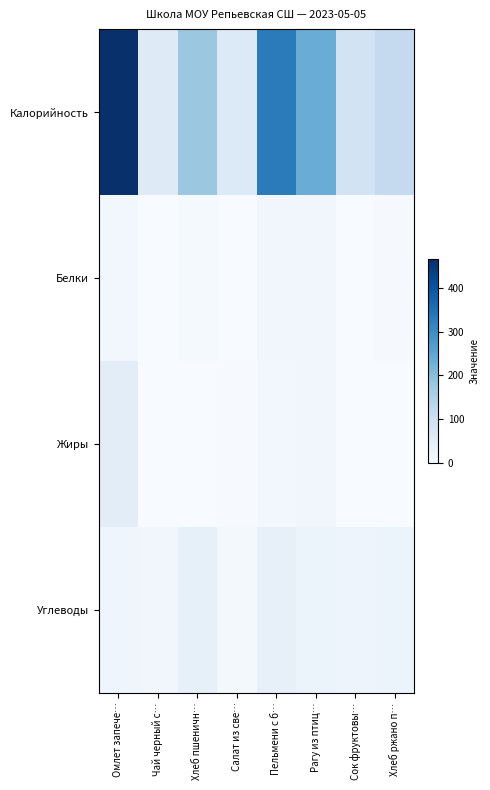

Reading right to left, list all the values displayed in this chart.

Калорийность: Хлеб ржано п…=117.5	Сок фруктовы…=86.0	Рагу из птиц…=236.0	Пельмени с б…=330.0	Салат из све…=62.0	Хлеб пшеничн…=177.6	Чай черный с…=58.0	Омлет запече…=466.0
Белки: Хлеб ржано п…=4.0	Сок фруктовы…=0.0	Рагу из птиц…=16.0	Пельмени с б…=16.0	Салат из све…=1.0	Хлеб пшеничн…=6.0	Чай черный с…=0.0	Омлет запече…=14.0
Жиры: Хлеб ржано п…=0.4	Сок фруктовы…=0.0	Рагу из птиц…=15.0	Пельмени с б…=14.0	Салат из све…=3.0	Хлеб пшеничн…=0.6	Чай черный с…=0.0	Омлет запече…=48.0
Углеводы: Хлеб ржано п…=24.0	Сок фруктовы…=22.0	Рагу из птиц…=29.0	Пельмени с б…=37.0	Салат из све…=9.0	Хлеб пшеничн…=39.0	Чай черный с…=15.0	Омлет запече…=21.0